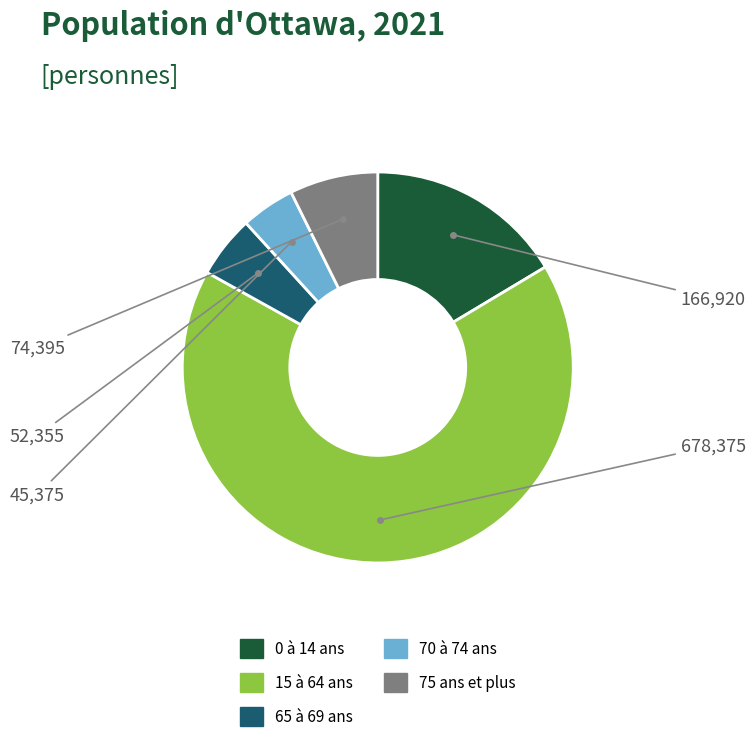

What is the majority slice?

15 à 64 ans